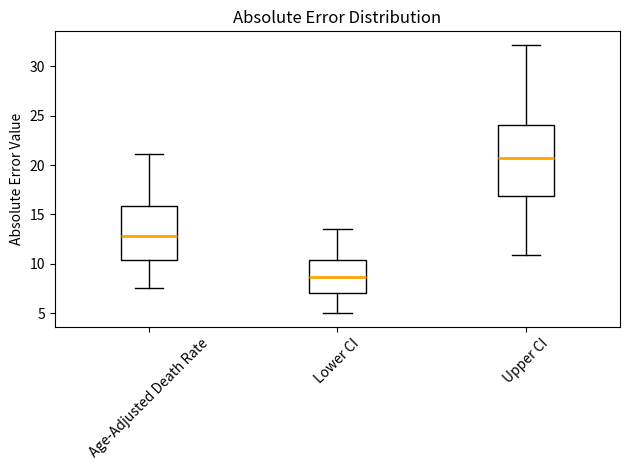

Which box is the tallest, from its lower edge to its upper edge?

Upper CI